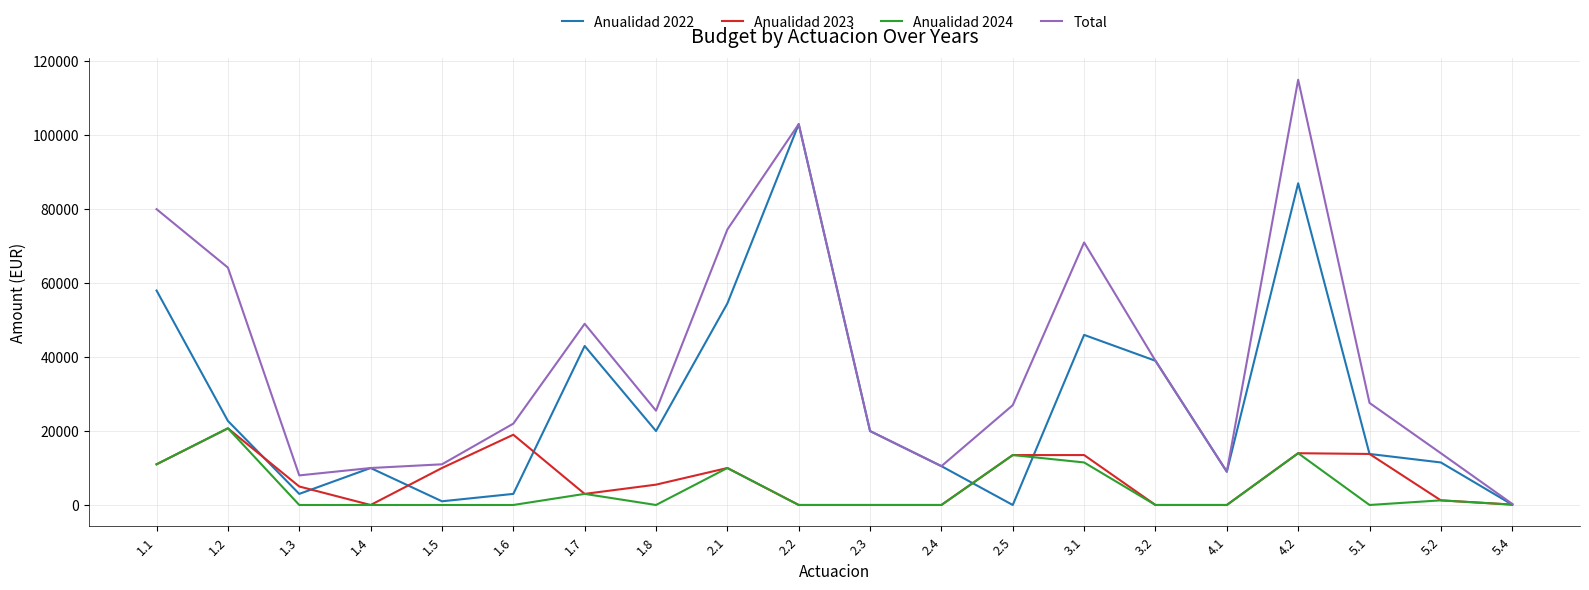

What is the maximum value shown in the chart?

115000.0